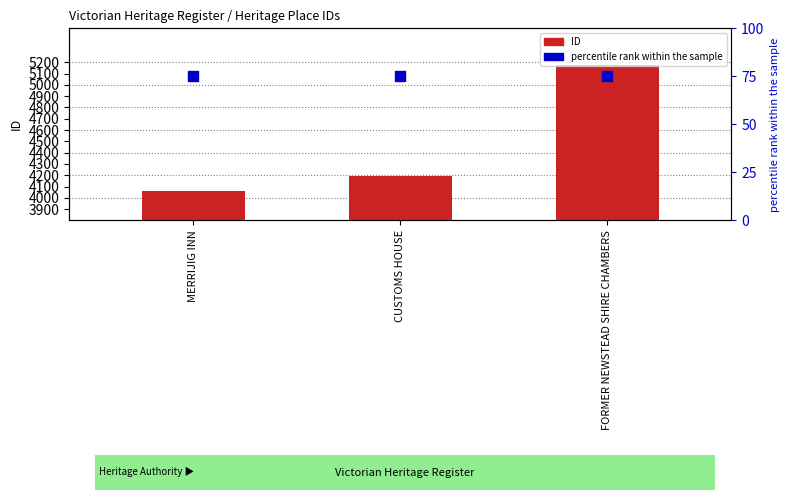

Which series has the largest total across all categories?

ID